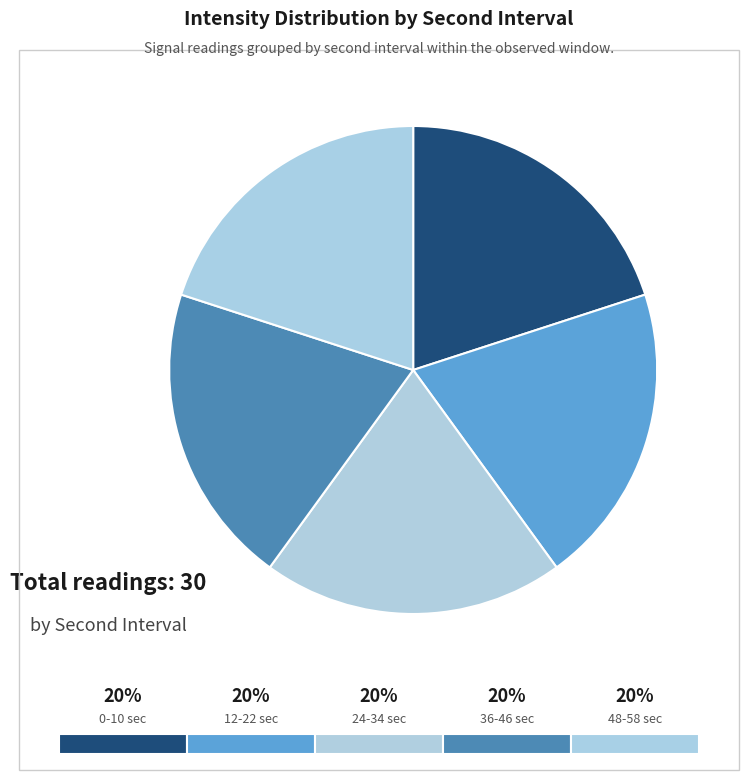

How many segments does this pie chart have?

5